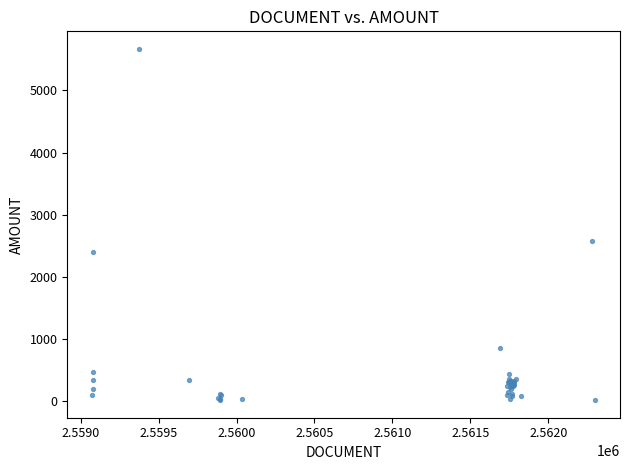

What Y value in the scatter plot is closest to 2842?

2571.5